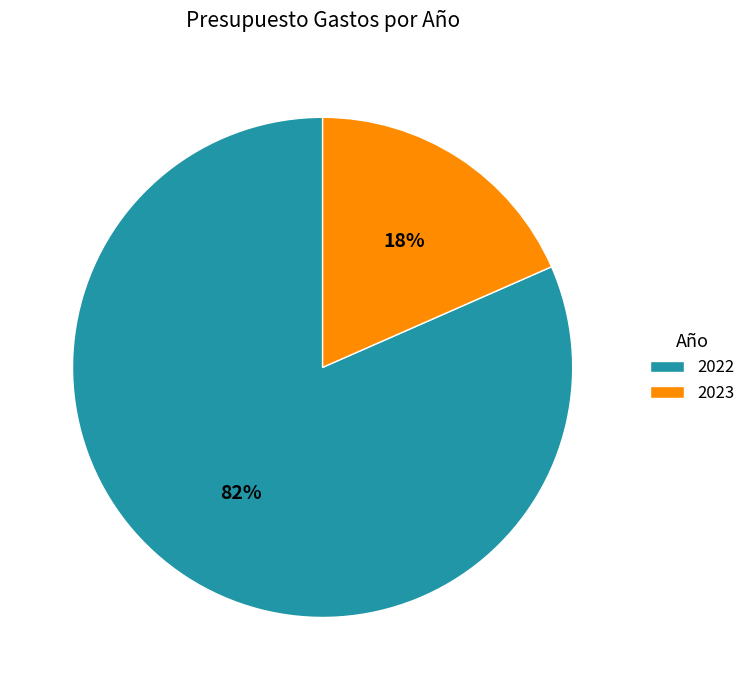

Between 2023 and 2022, which is larger?

2022